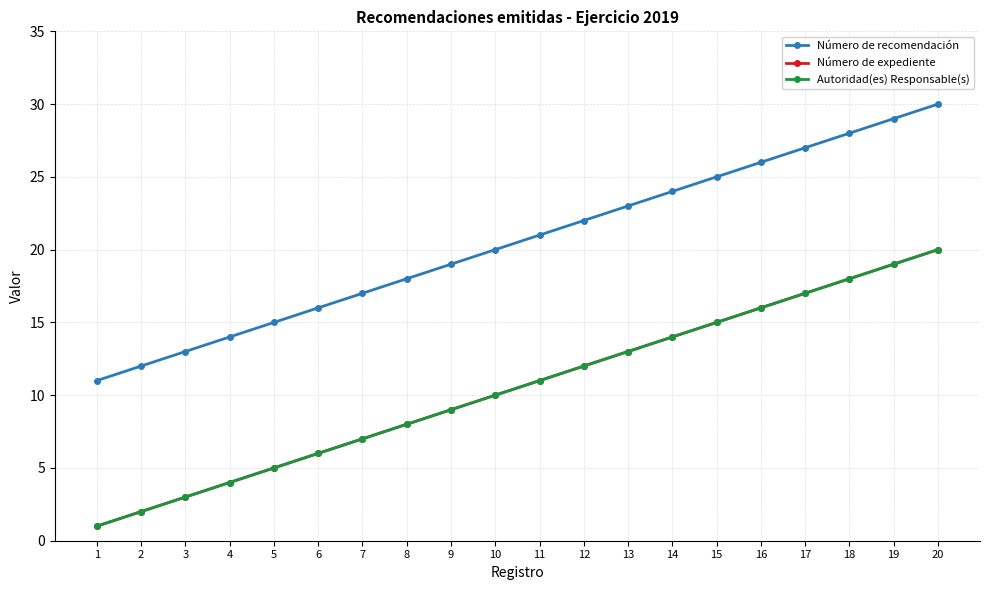

Where does the Autoridad(es) Responsable(s) series first go above 11?

12